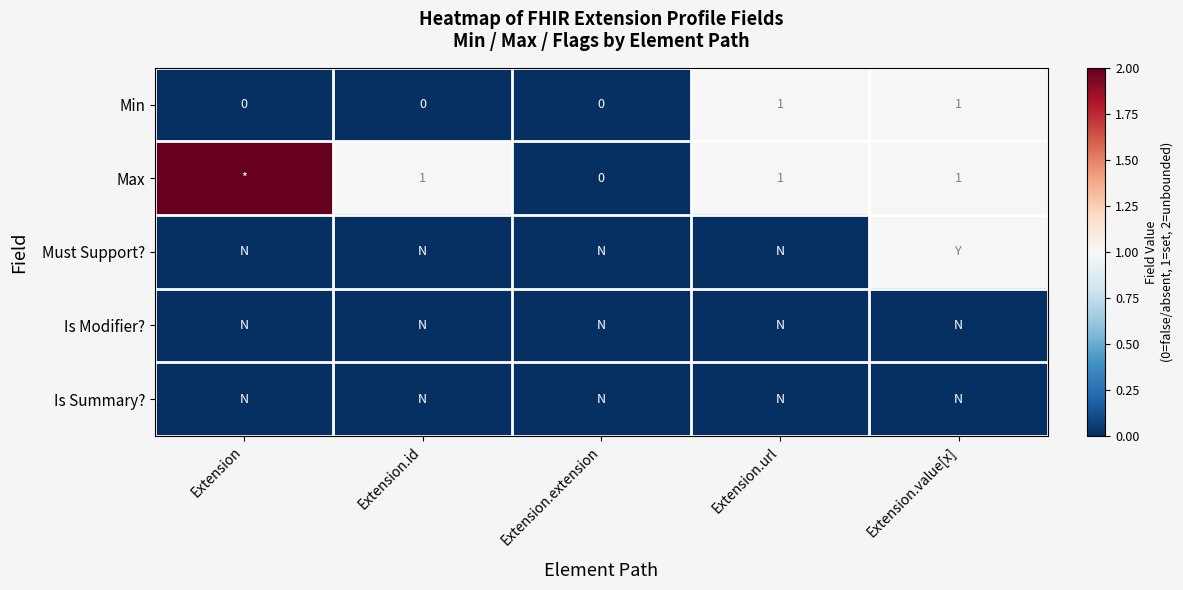

True or false: Min has a value of 0 at Extension.url.

False